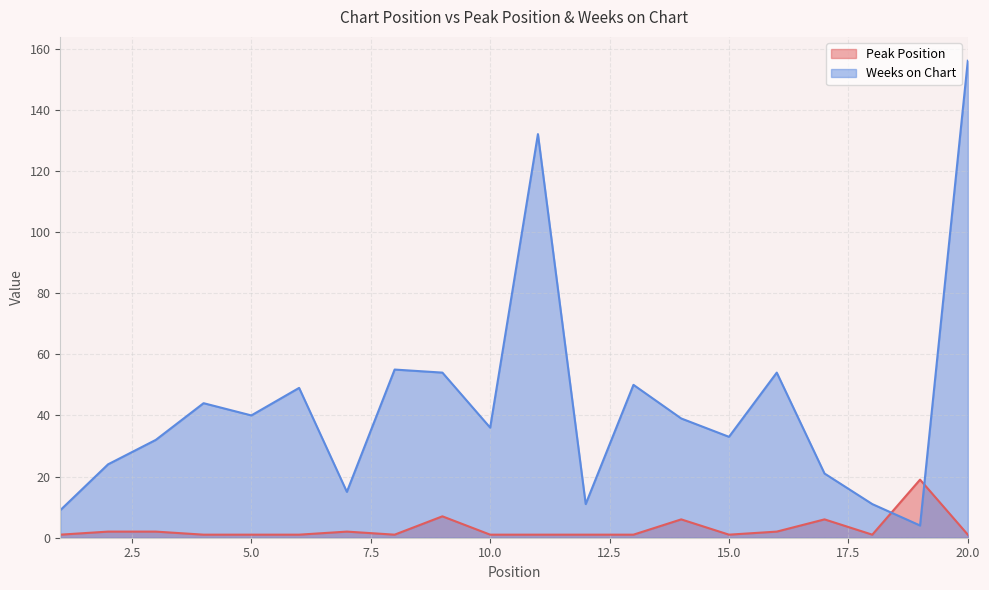

Does the chart have visible grid lines?

Yes